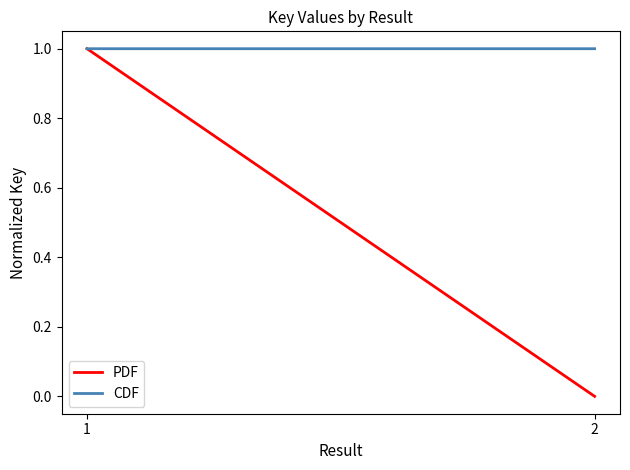

What are all the series names shown in the legend?

PDF, CDF